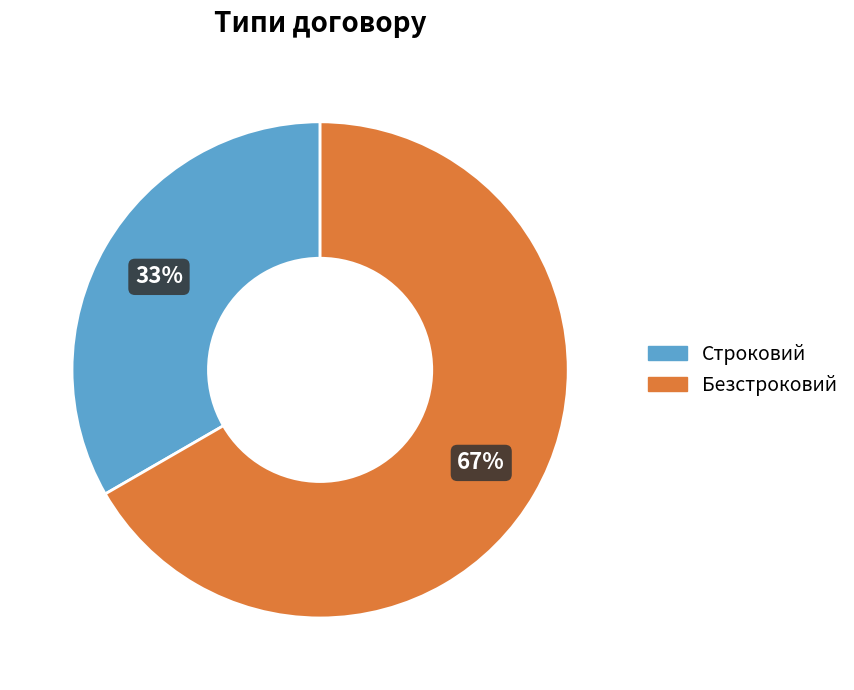

True or false: Безстроковий accounts for 67% of the total.

True